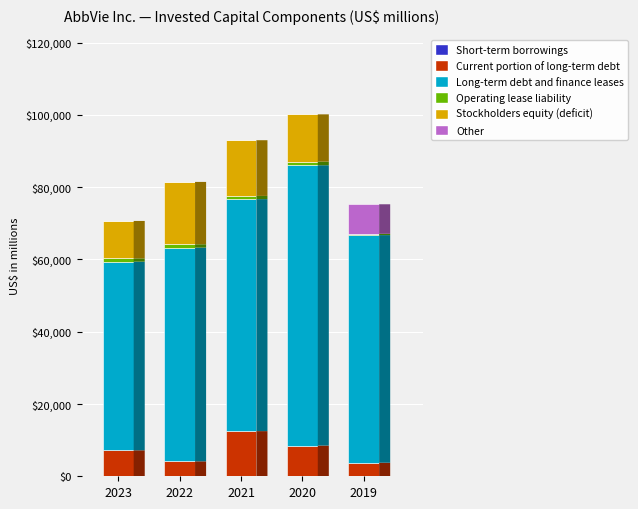

Reading left to right, transcribe all the data shown in this chart.

Short-term borrowings: 0	1	14	34	0
Current portion of long-term debt: 7191	4135	12481	8468	3753
Long-term debt and finance leases: 52194	59135	64189	77554	62975
Operating lease liability: 901	920	891	1007	360
Stockholders equity (deficit): 10360	17254	15408	13076	0
Other: 0	0	0	0	8172